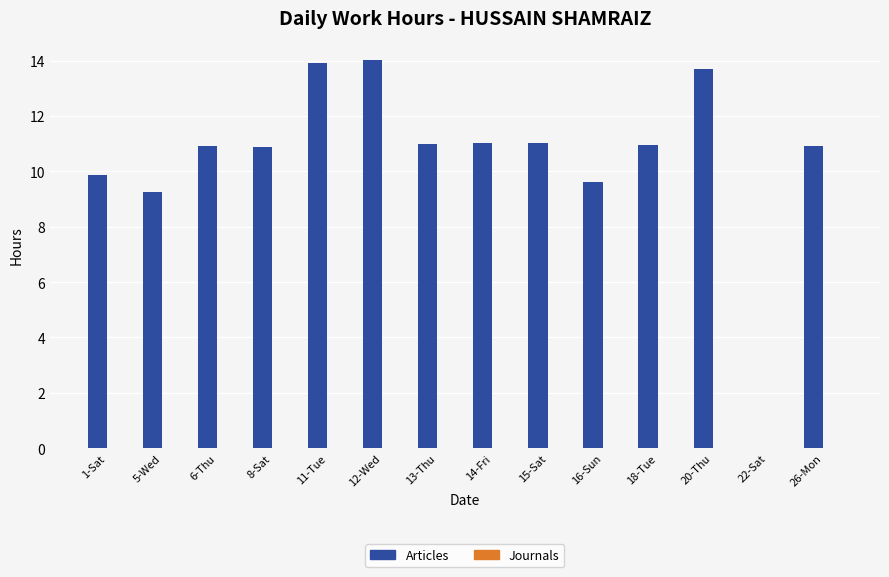

What is the ratio of the value at 6-Thu to the value at 18-Tue?

1.0